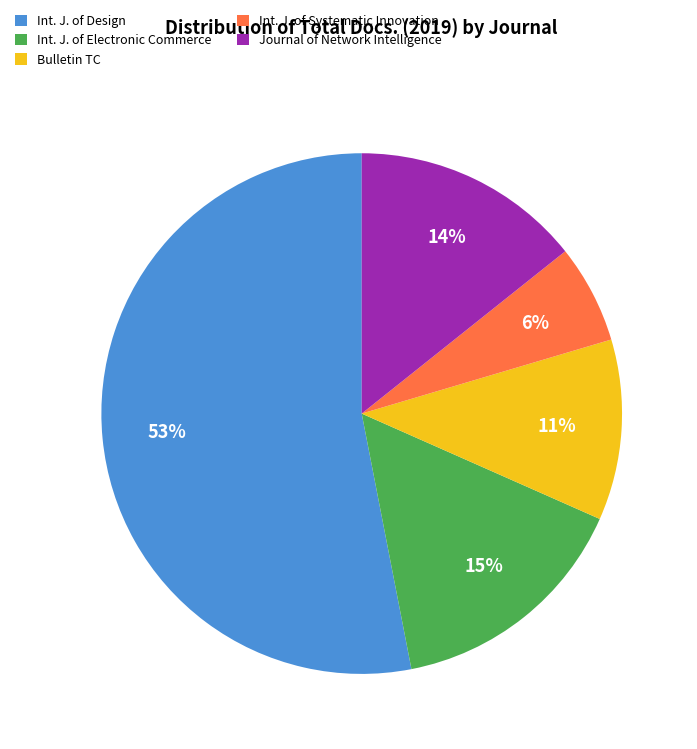

What percentage is the Journal of Network Intelligence slice, to the nearest percent?

14%